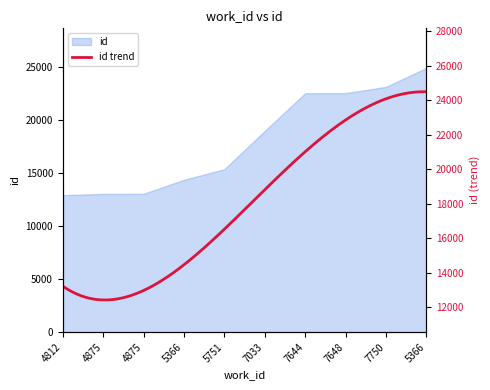

List the labels in order of value, smallest first.

4812, 4875, 4875, 5366, 5751, 7033, 7644, 7648, 7750, 5366